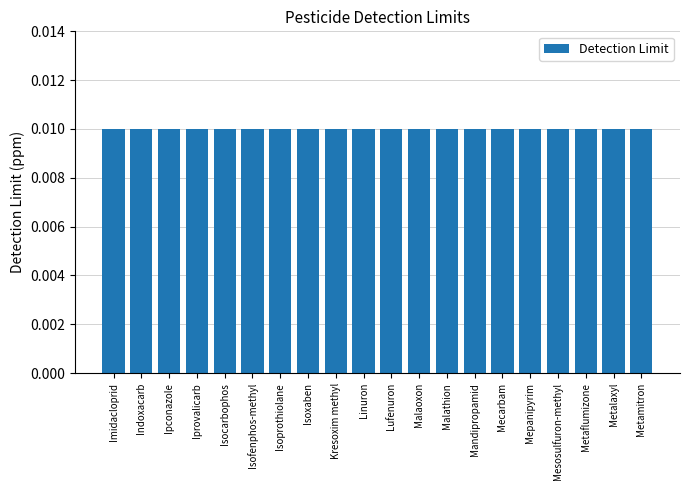

Does the chart contain stacked bars?

No